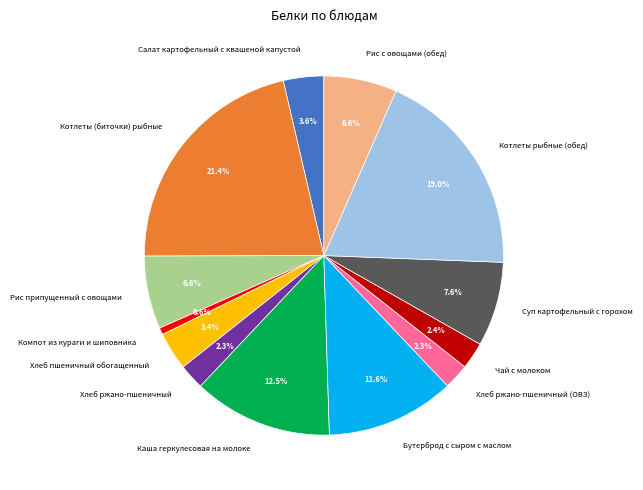

True or false: Хлеб пшеничный обогащенный accounts for 3% of the total.

True